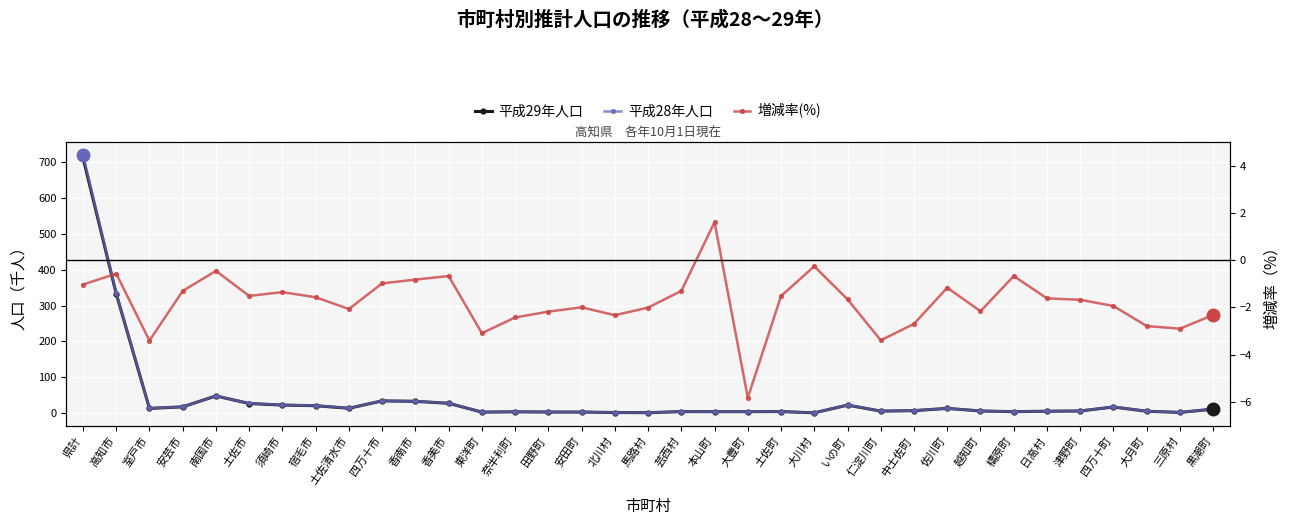

The 平成28年人口 series shows 4.6 at 奈半利町. True or false?

False